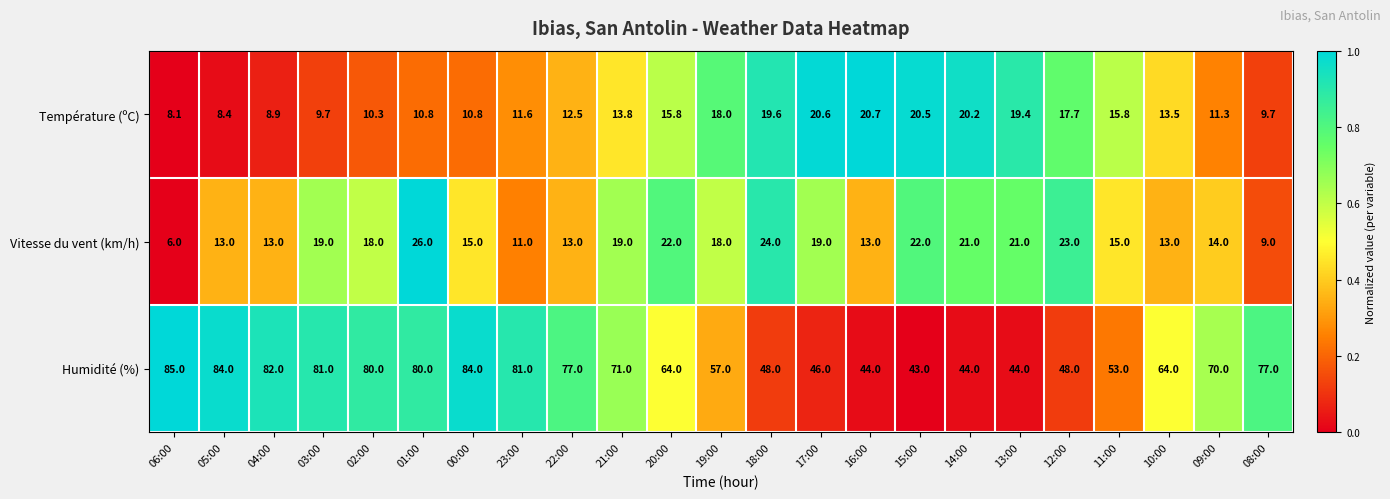

Rank the series at 15:00 from lowest to highest value.

Température (ºC), Vitesse du vent (km/h), Humidité (%)